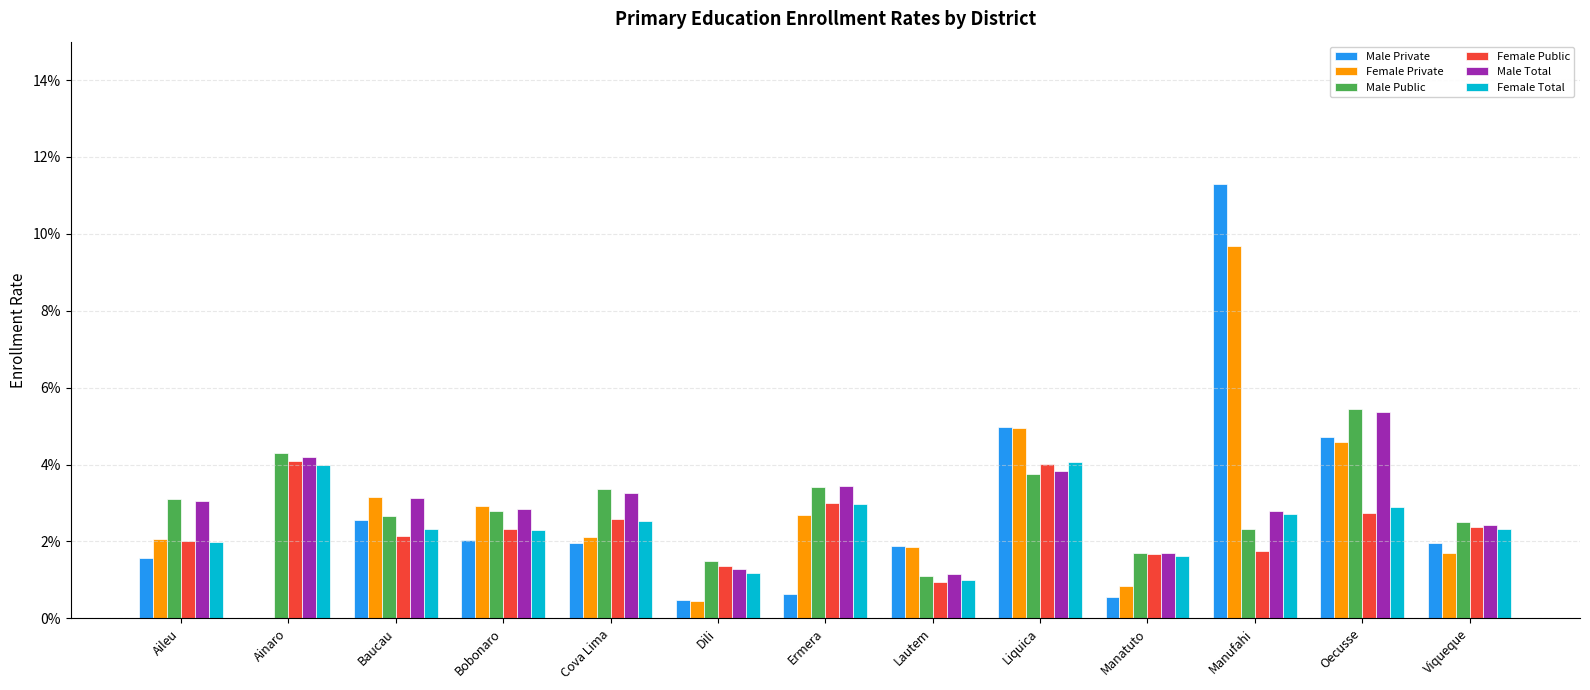

At which category is the sum across all series the highest?

Manufahi